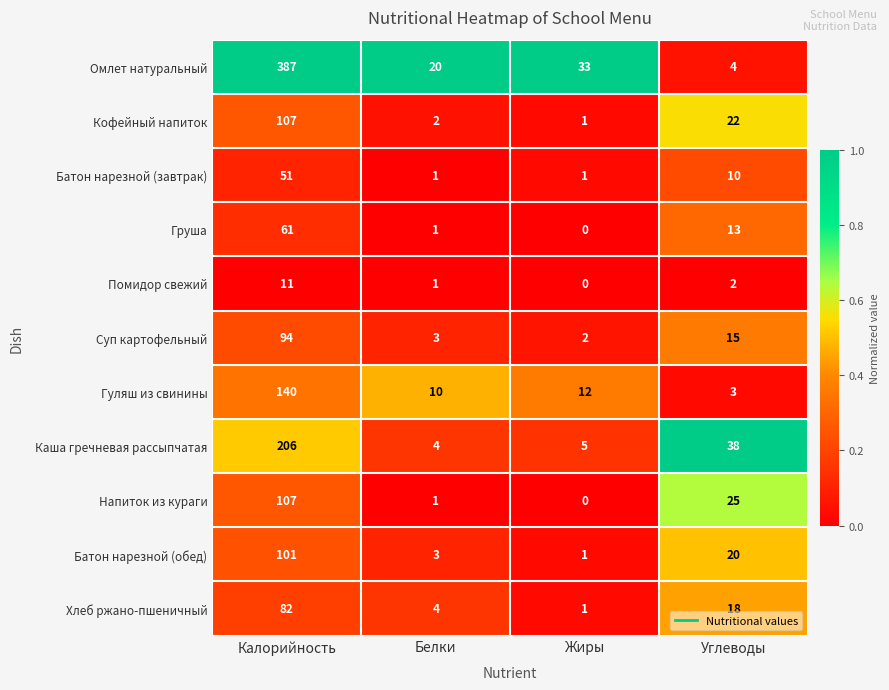

Is the value of Батон нарезной (завтрак) at Углеводы greater than the value of Гуляш из свинины at Жиры?

No